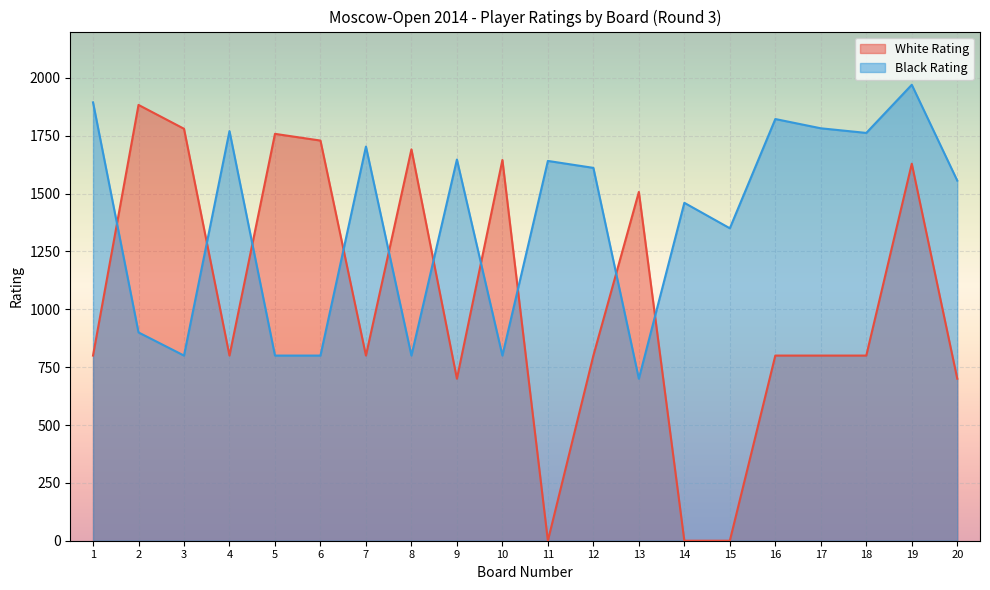

List the series in order of their peak value, highest first.

Black Rating, White Rating